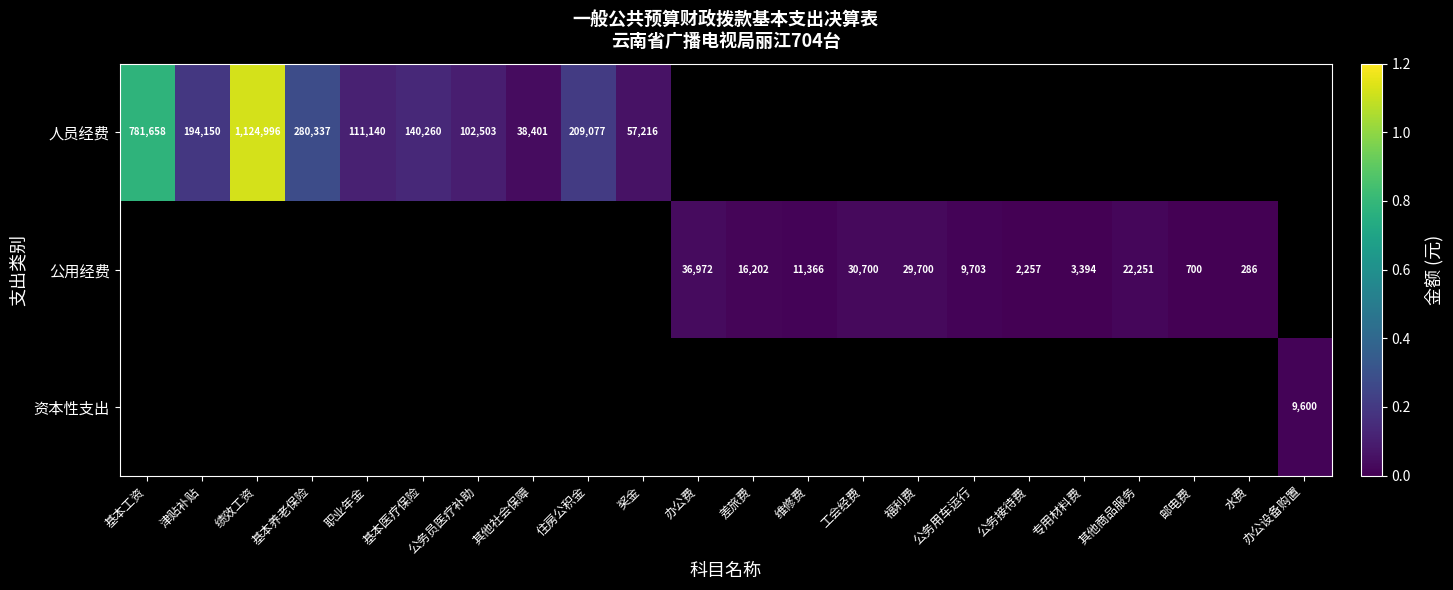

Is the value of 公用经费 at 差旅费 greater than the value of 人员经费 at 职业年金?

No